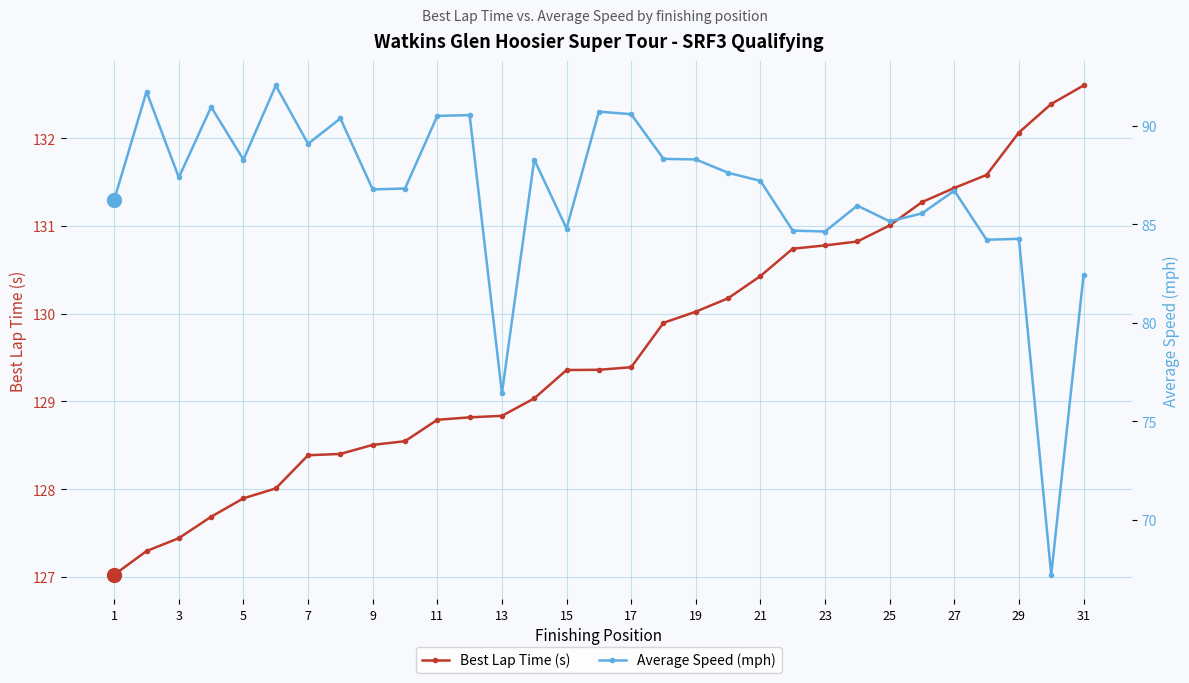

What is the minimum value for Best Lap Time (s)?

127.0